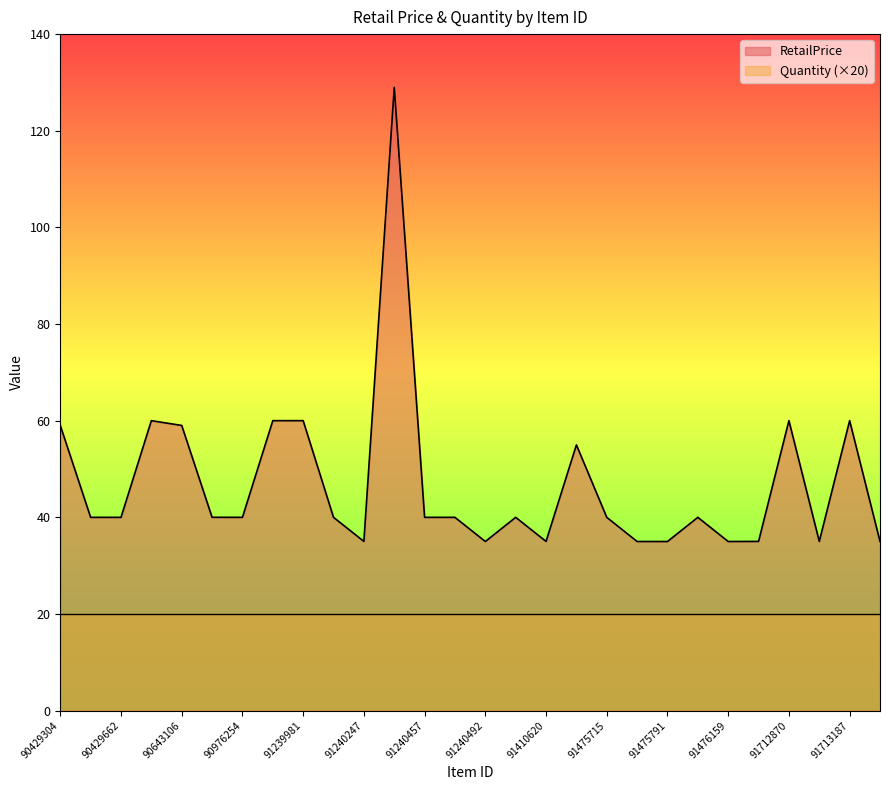

Count the number of values greater than 39.

19